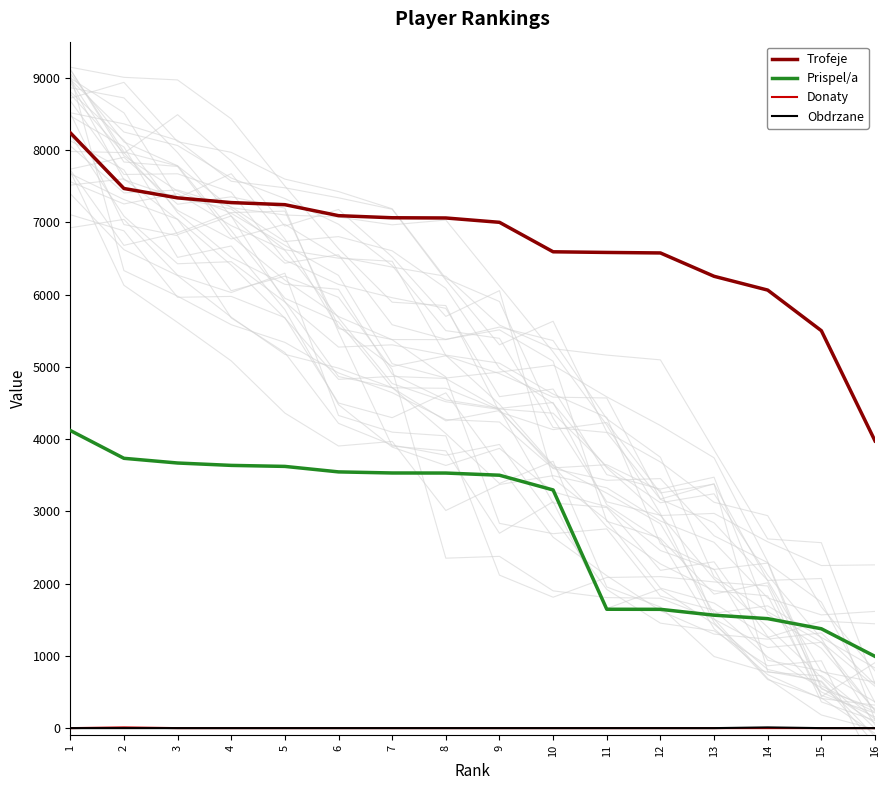

At how many categories does at least one series exceed 8200?

1